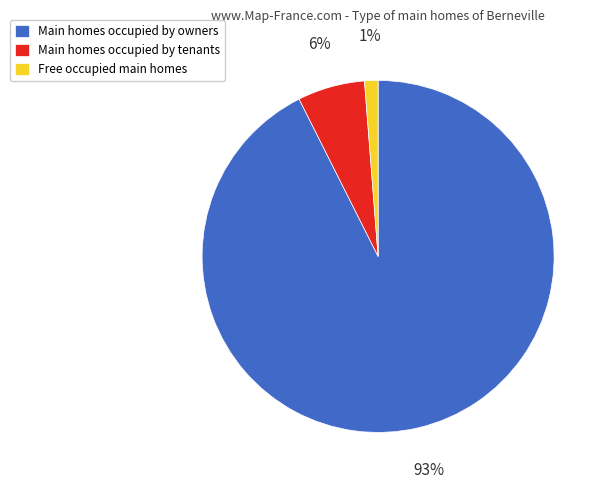

Between Main homes occupied by tenants and Main homes occupied by owners, which is larger?

Main homes occupied by owners